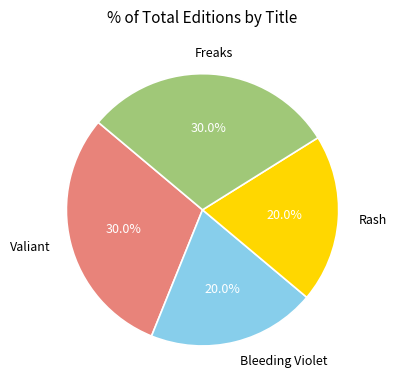

Does any single category account for the majority?

No